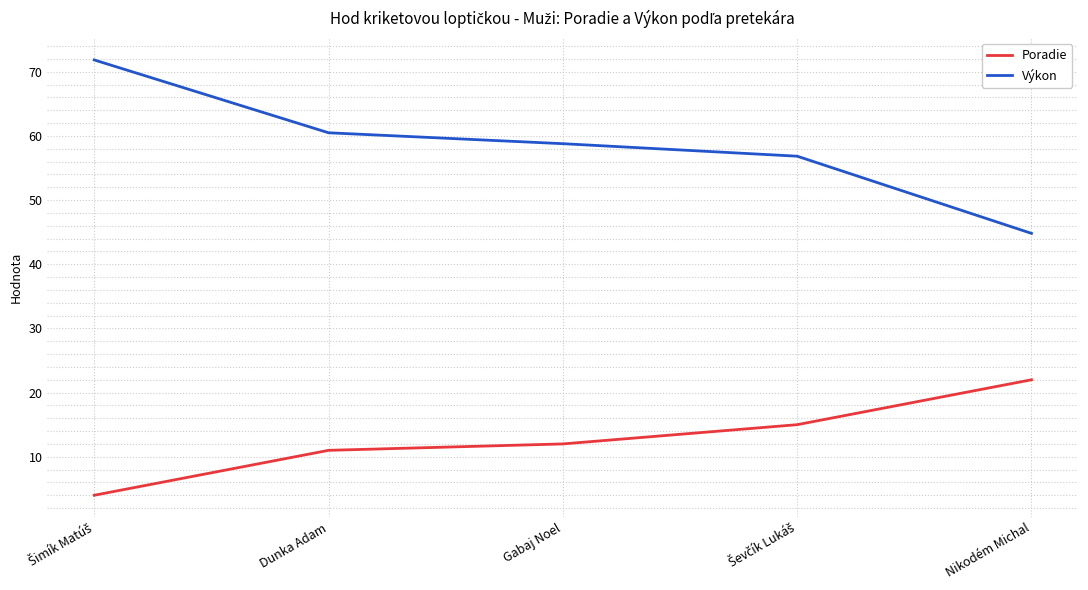

Which series has the widest spread of values?

Výkon